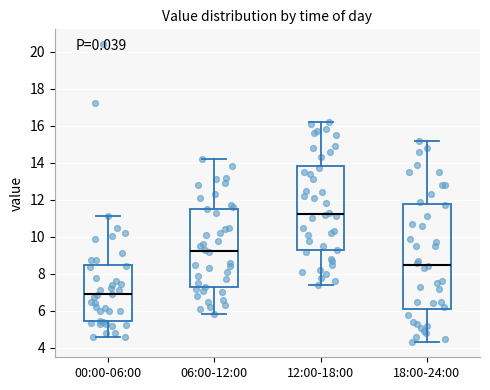

Where does the median line of the box for 18:00-24:00 sit on the y-axis? The values are not printed on the chart, so give them approximately, as read against the axis.

8.6